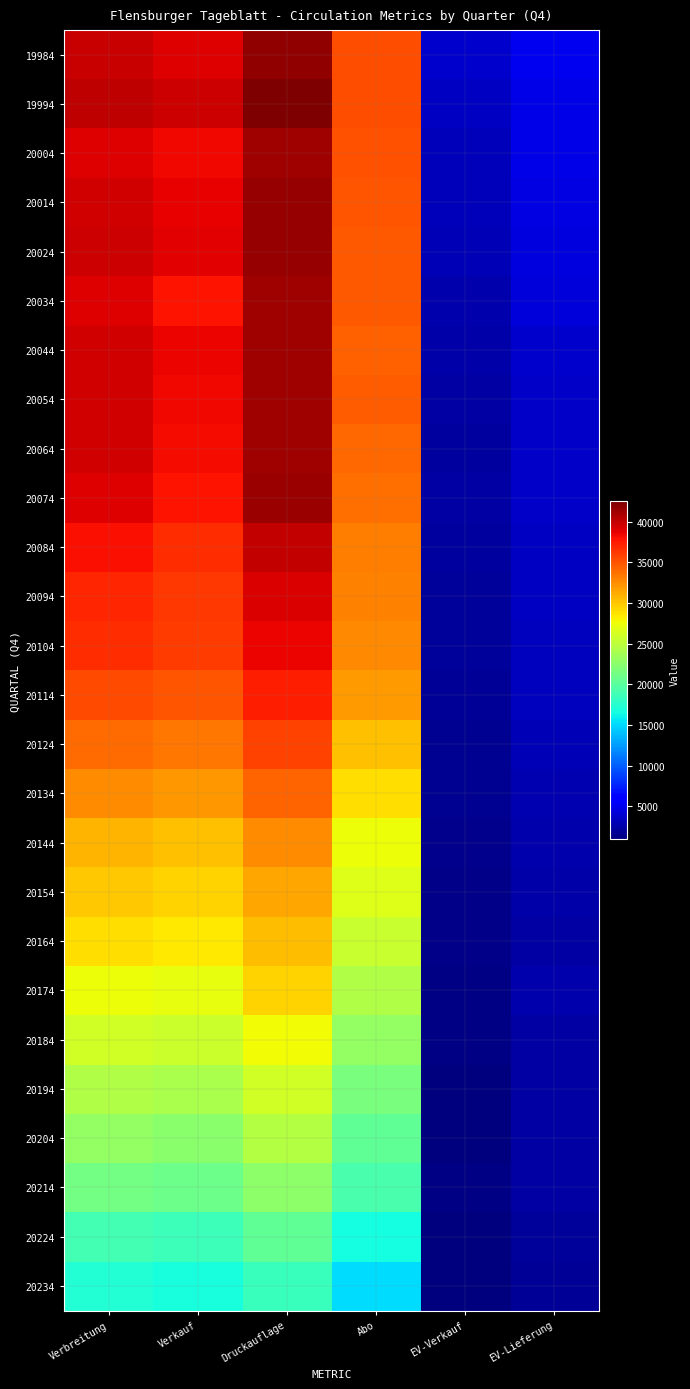

How many data points does each series have?

6